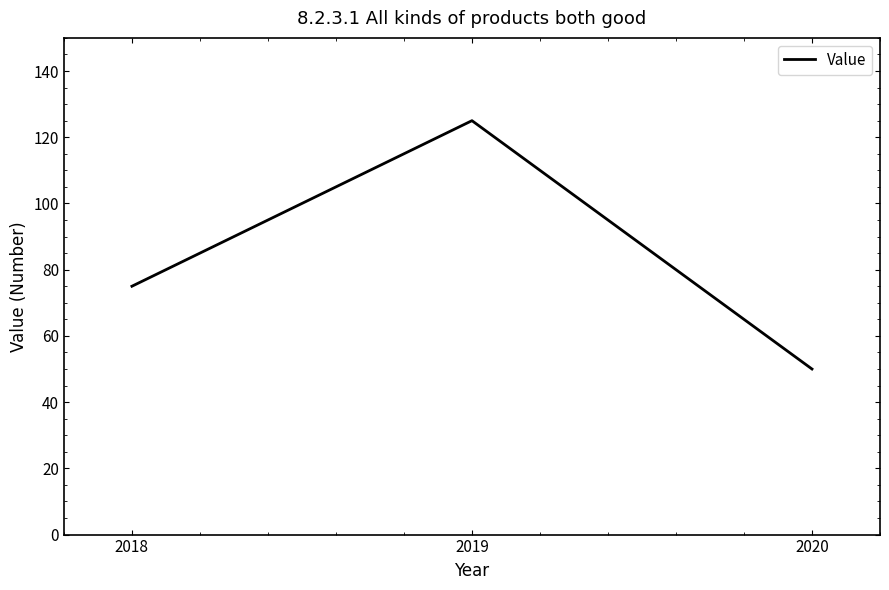

What is the sum of all values?

250